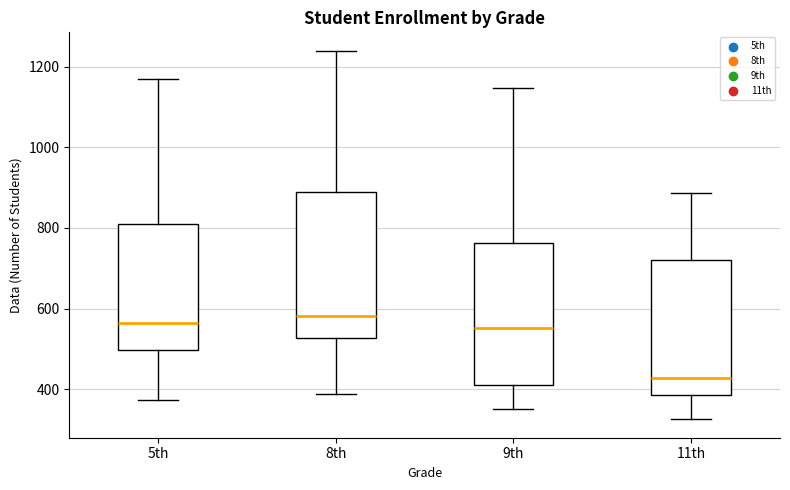

Reading left to right, transcribe this box plot: for each box, give where its median line is, the range the box spans, and where its two whiskers end, as read against the y-axis. The values are not printed on the chart, so give them approximately, as read against the axis.

5th: median 560, box 500 to 800, whiskers 380 to 1160
8th: median 580, box 520 to 880, whiskers 380 to 1240
9th: median 560, box 400 to 760, whiskers 360 to 1140
11th: median 420, box 380 to 720, whiskers 320 to 880